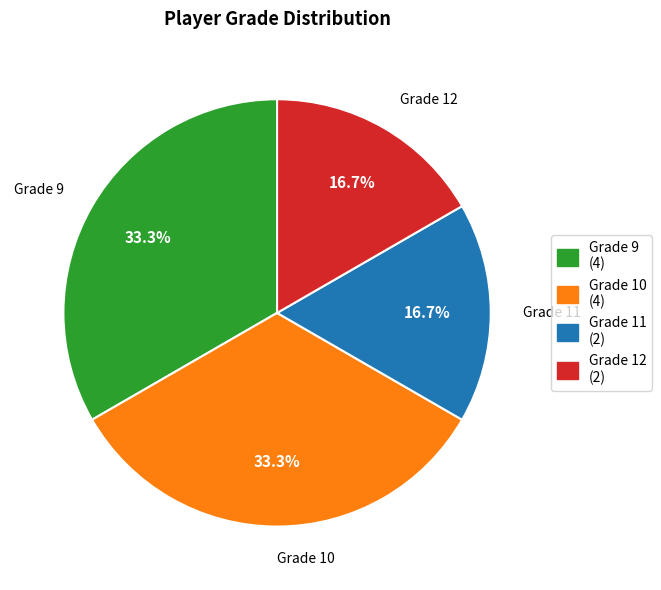

True or false: Grade 11 accounts for 17% of the total.

True